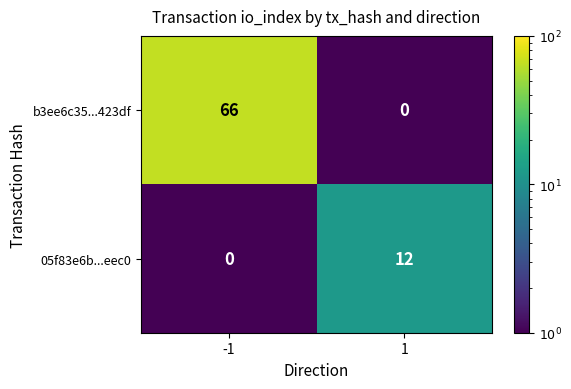

Rank the series at 1 from lowest to highest value.

b3ee6c35...423df, 05f83e6b...eec0